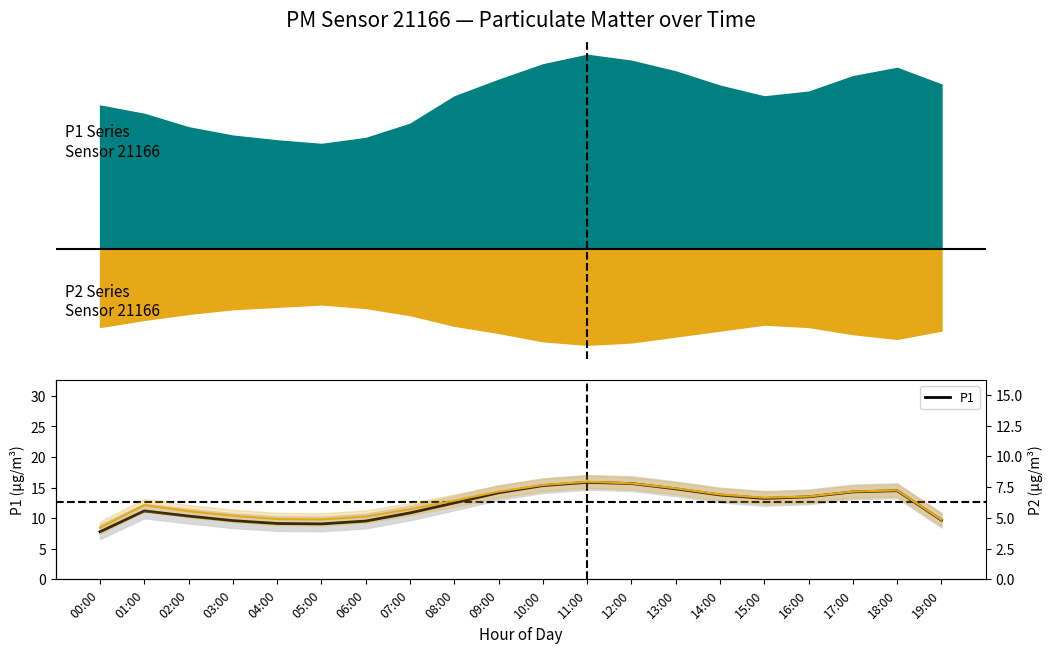

True or false: P2 and P1 intersect in this chart.

False